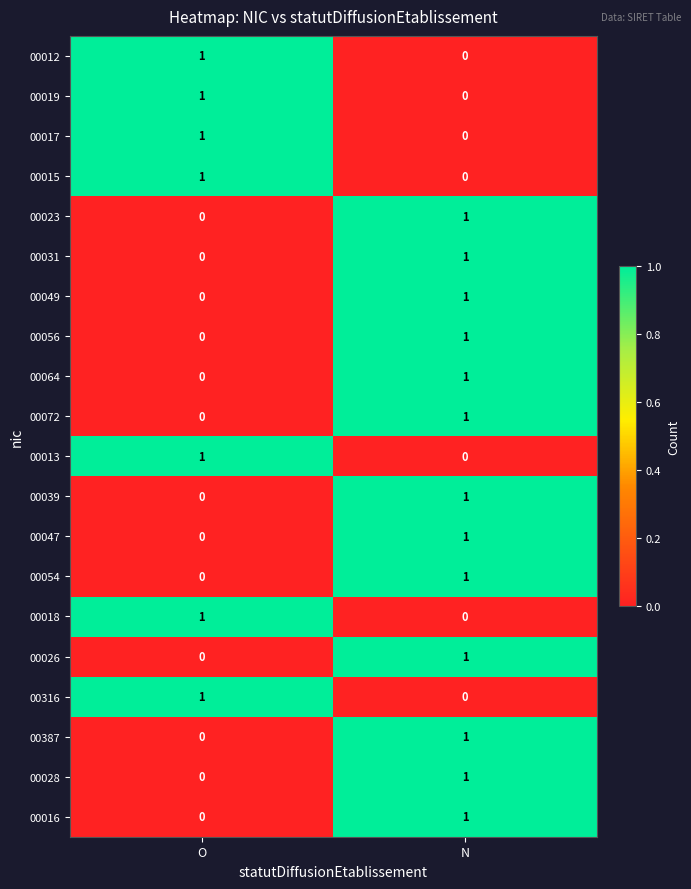

What is the total value across all series at N?

13